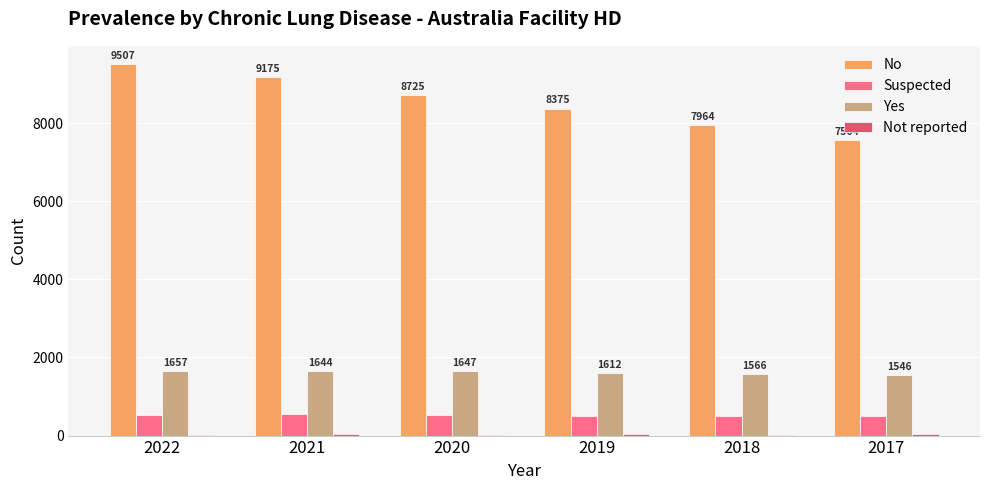

Is it true that Suspected equals 146 at 2017?

False